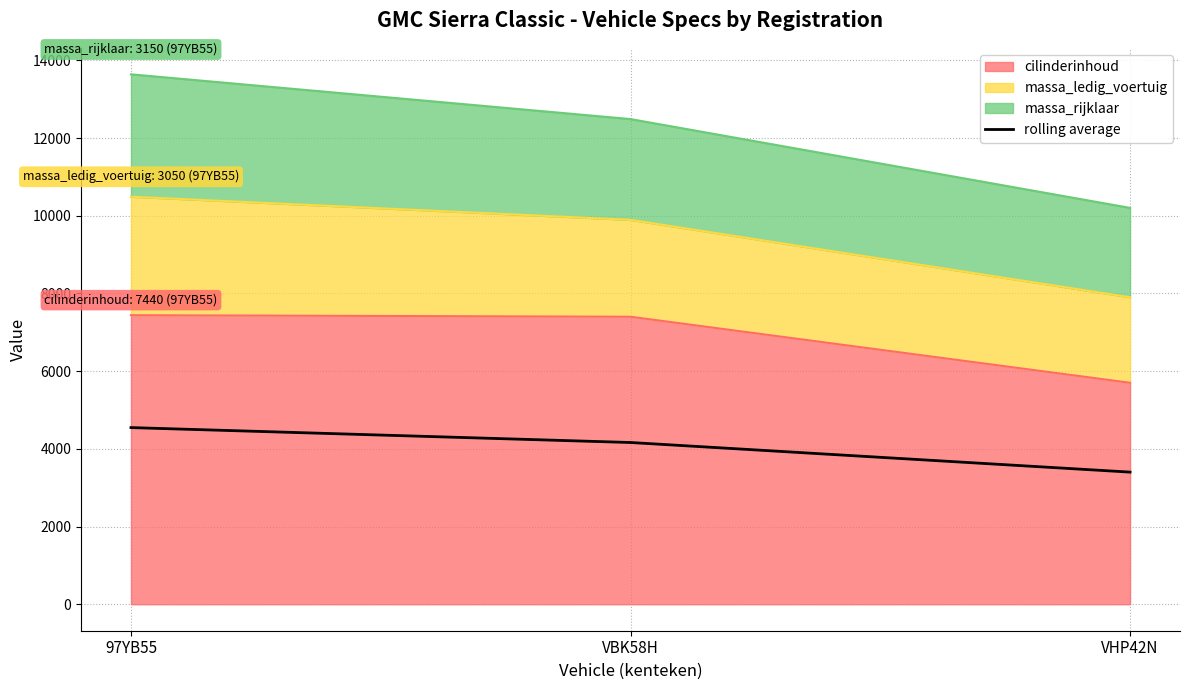

Reading left to right, extract all data points from this chart.

97YB55=4546.7	VBK58H=4162.7	VHP42N=3400.7